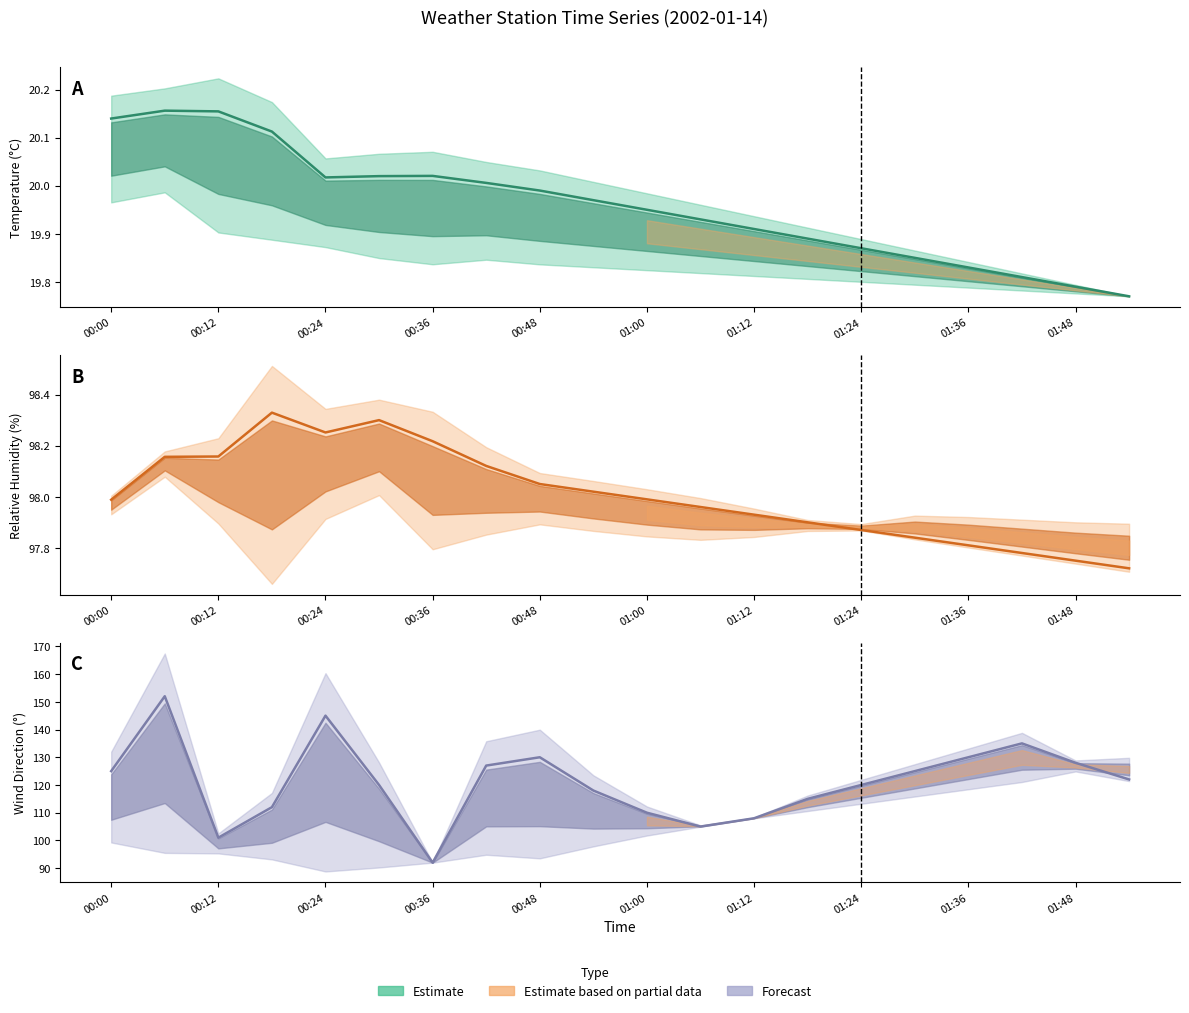

True or false: TA1M_AVG has a value of 34.3 at 01:36.

False